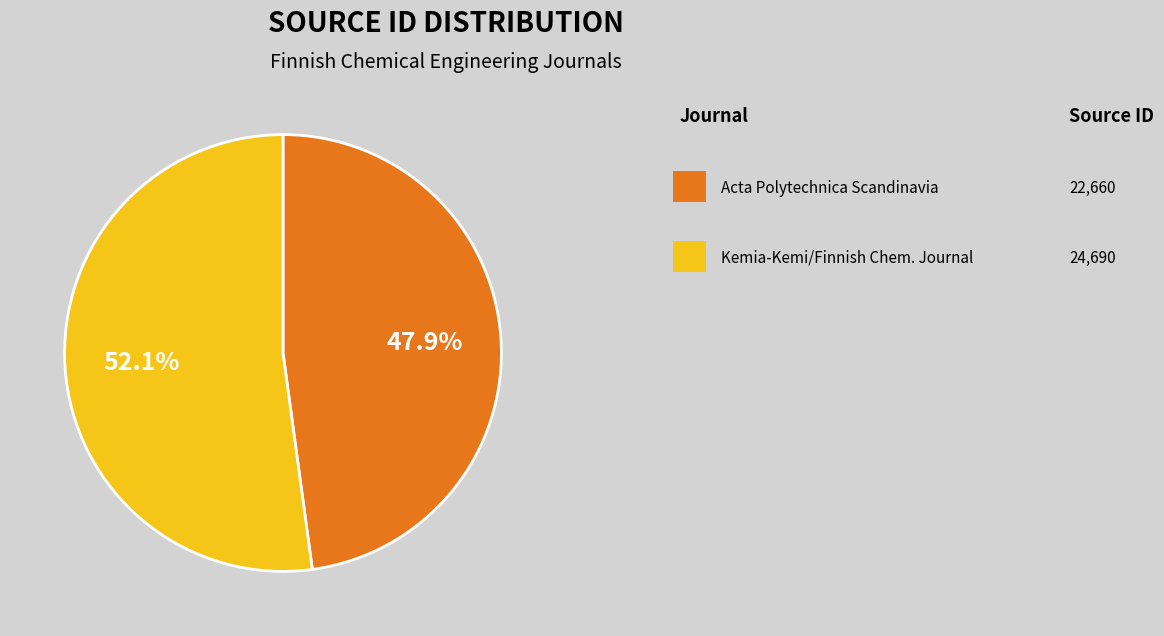

Is there any slice that represents more than half of the pie?

Yes